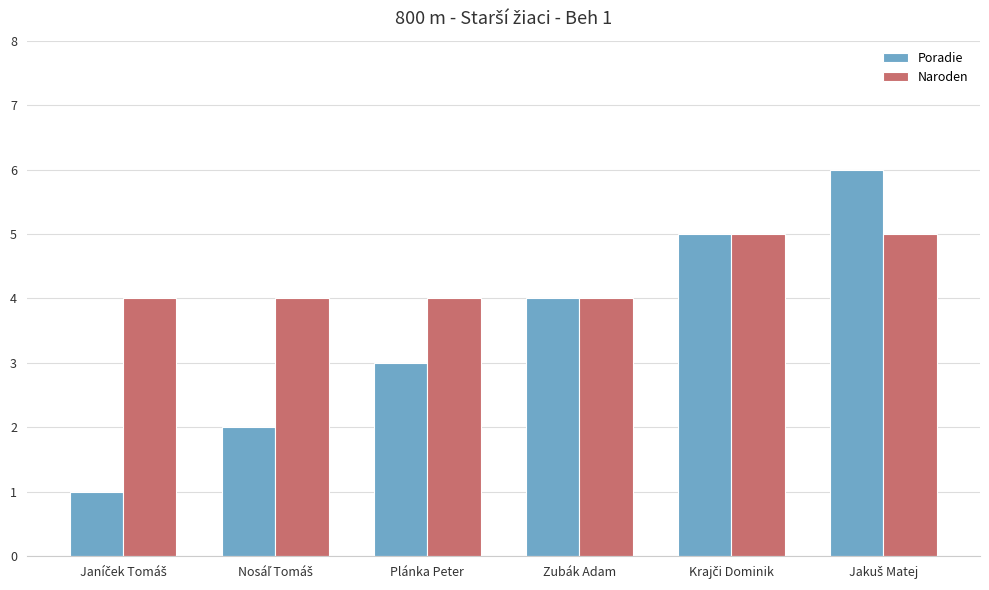

What is the highest value of the Naroden series?

5